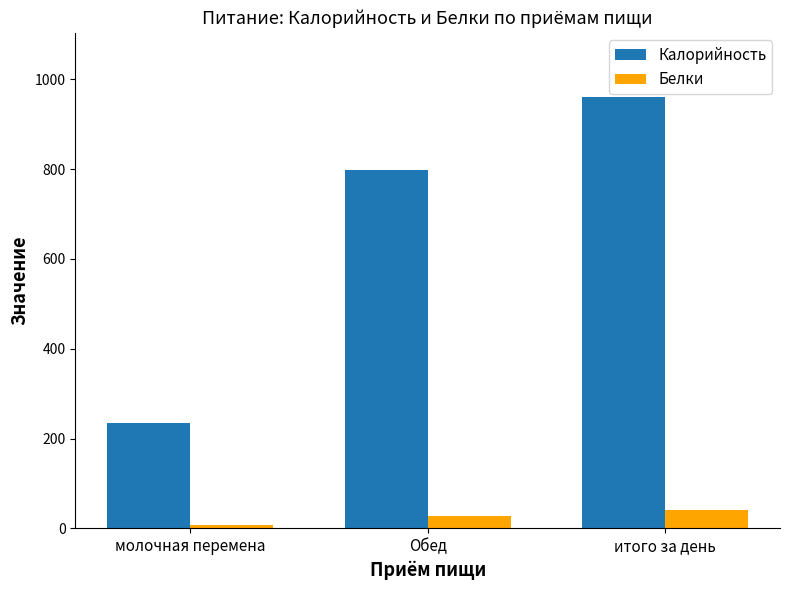

How many values in the Белки series exceed 27?

2